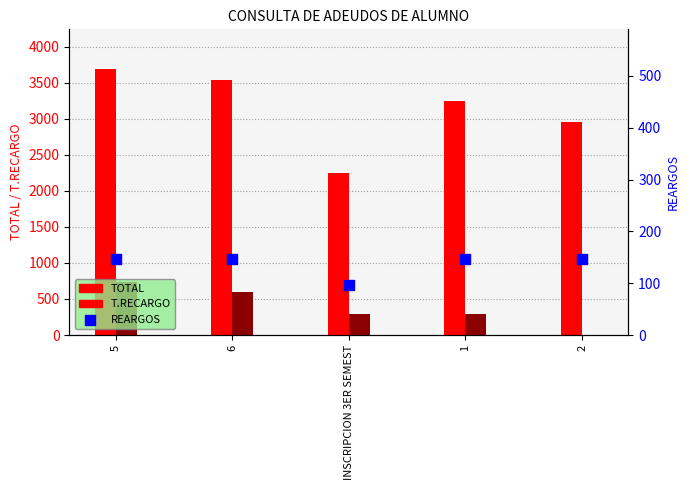

At which category is the sum across all series the highest?

5